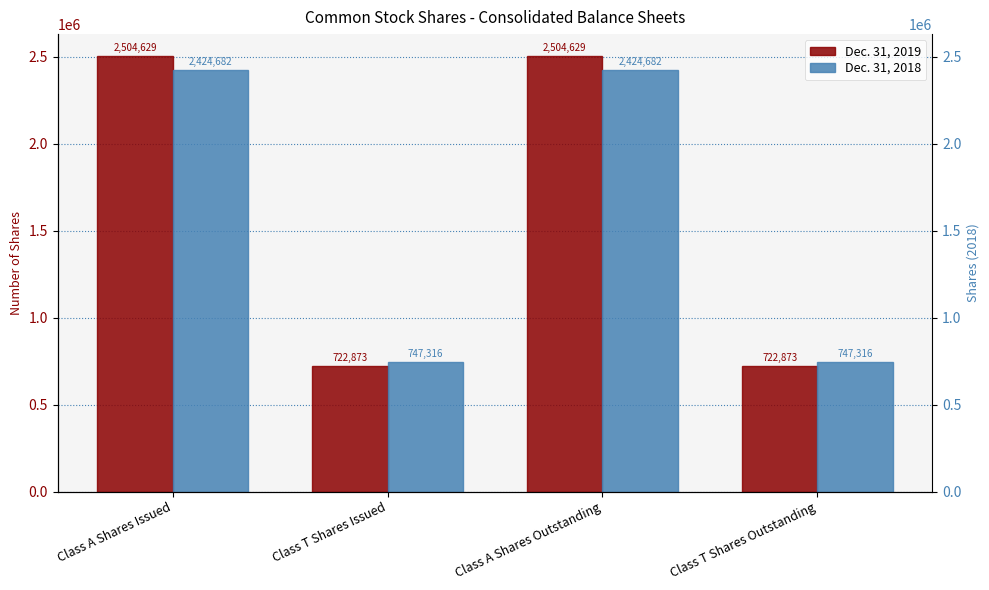

At Class T Shares Issued, list the series in order from largest to smallest.

Dec. 31, 2018, Dec. 31, 2019